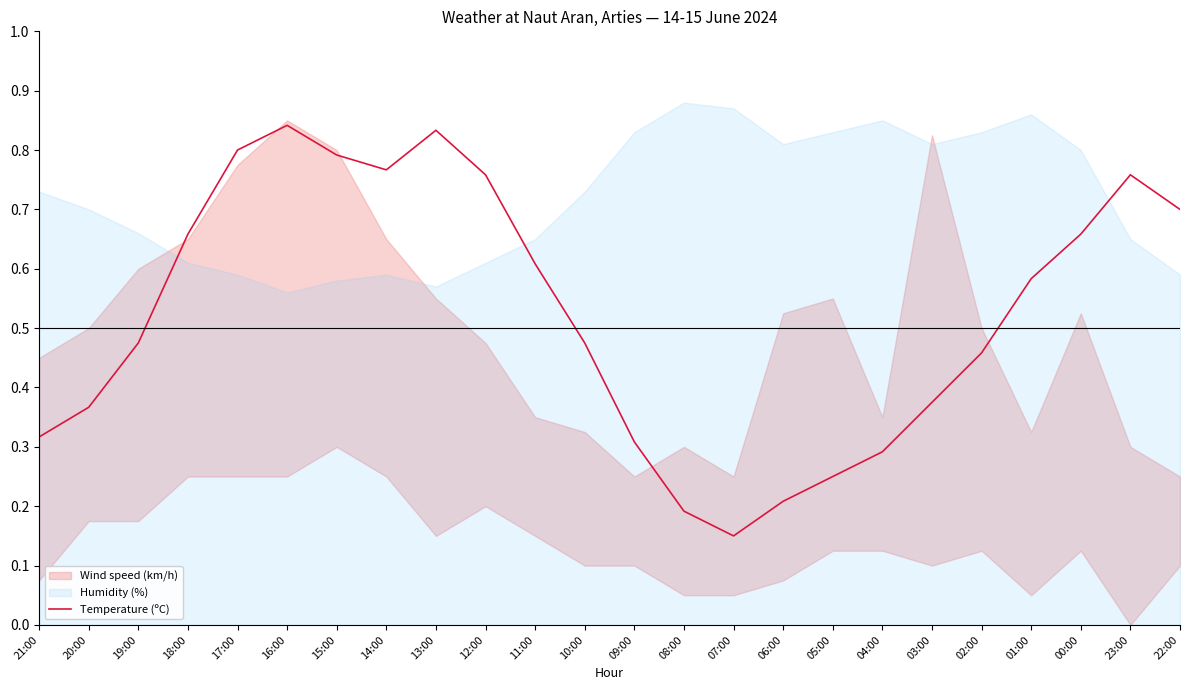

At which label is Temperature (ºC) closest to 0?

07:00